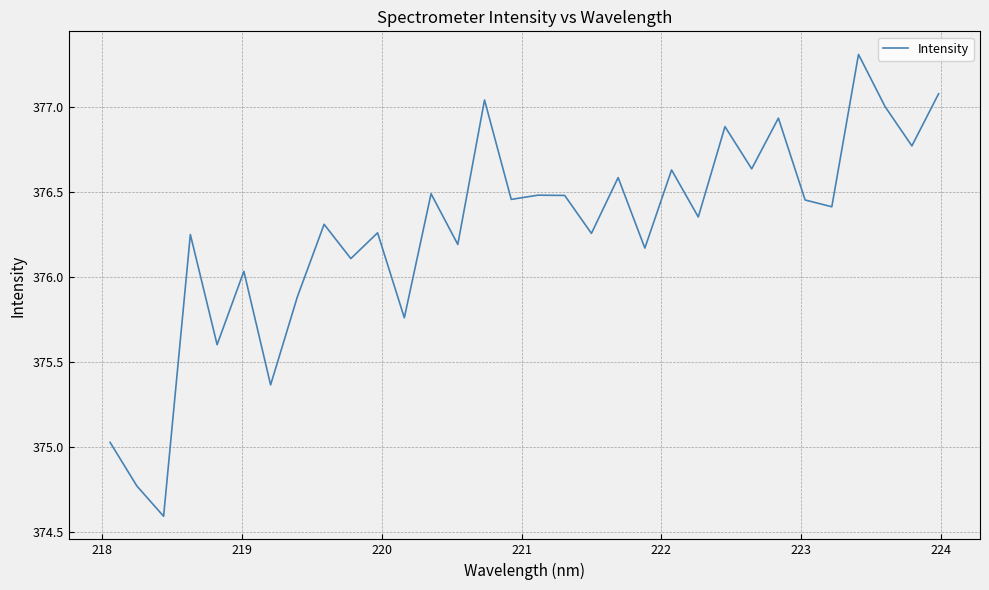

What is the smallest value displayed?

374.6